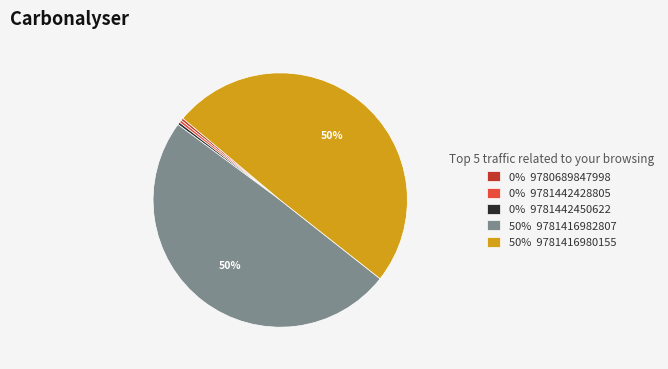

Count the number of slices in the pie.

5